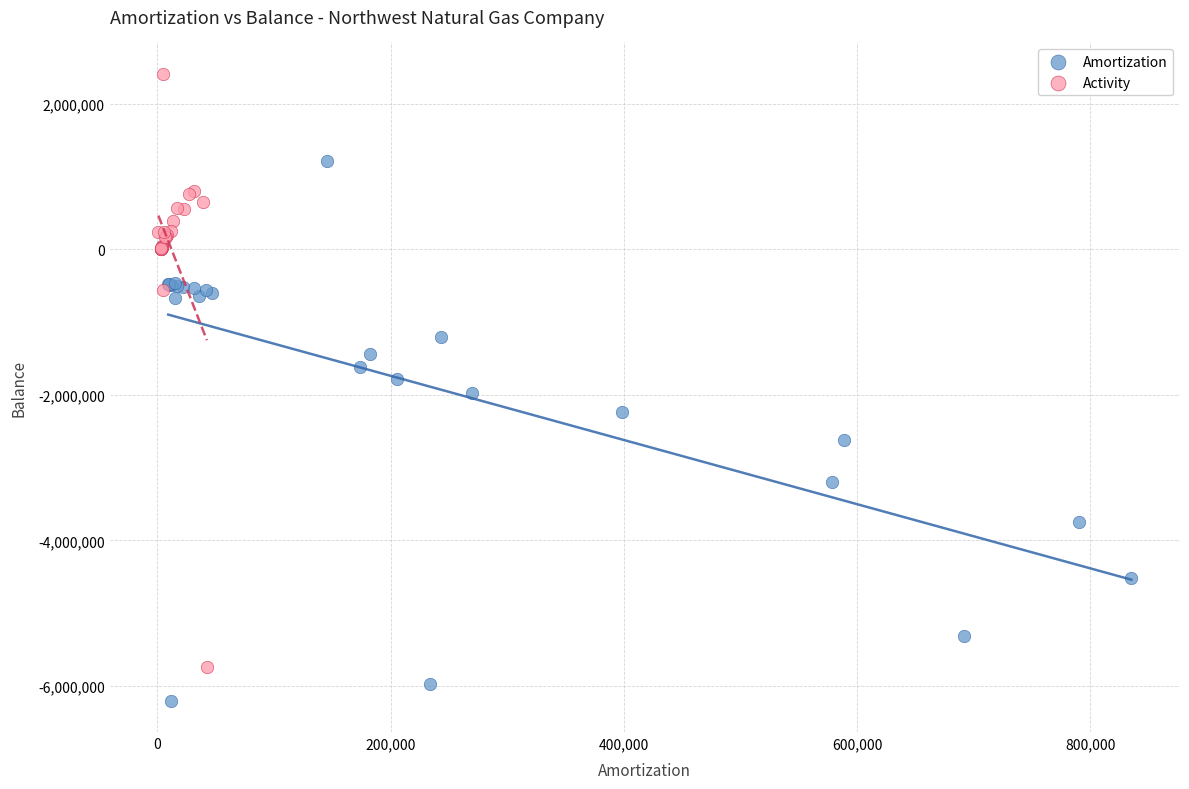

Which series reaches the minimum Y coordinate?

Amortization